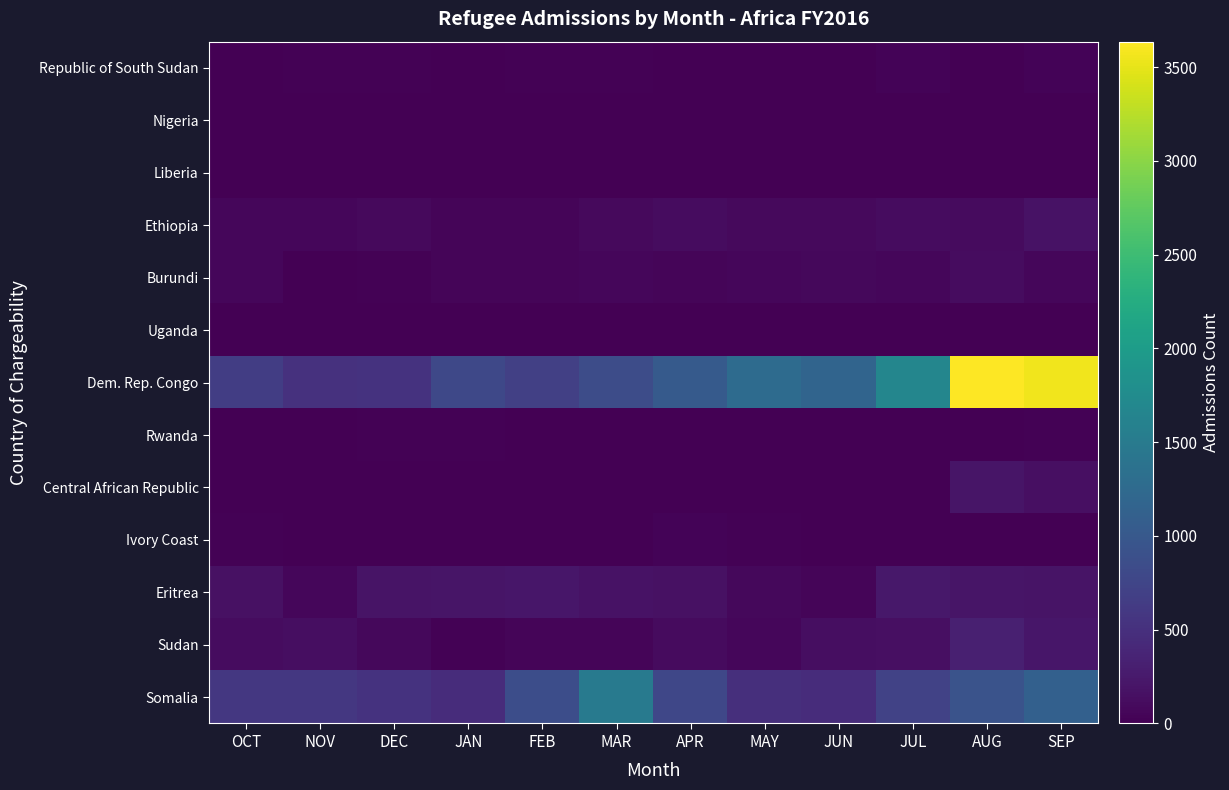

Count the number of data series in this chart.

13